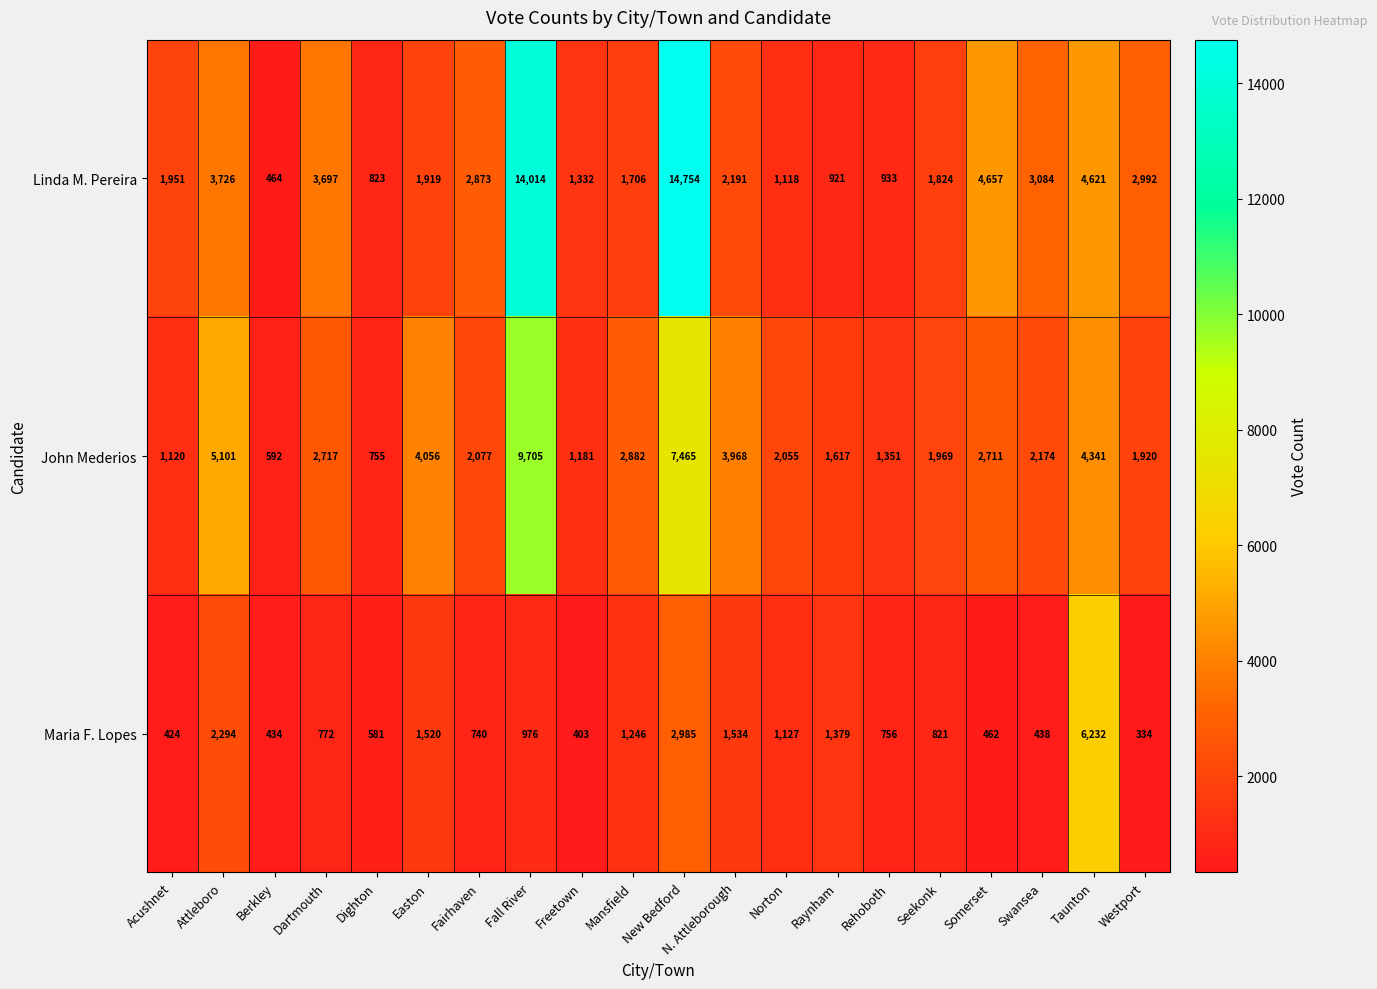

At how many categories does at least one series exceed 8181?

2